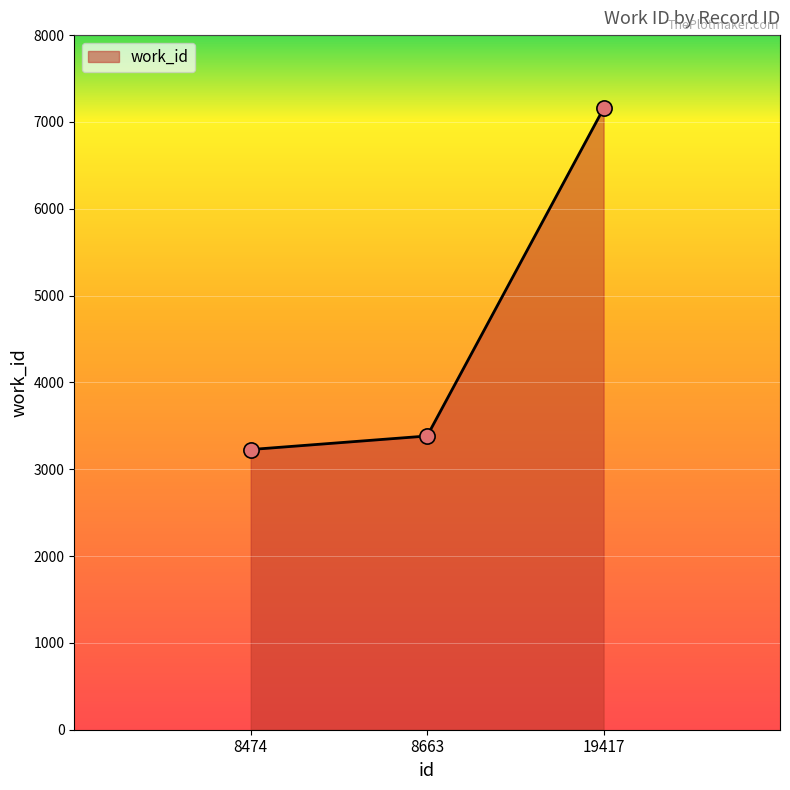

Which has a higher value, 8663 or 8474?

8663